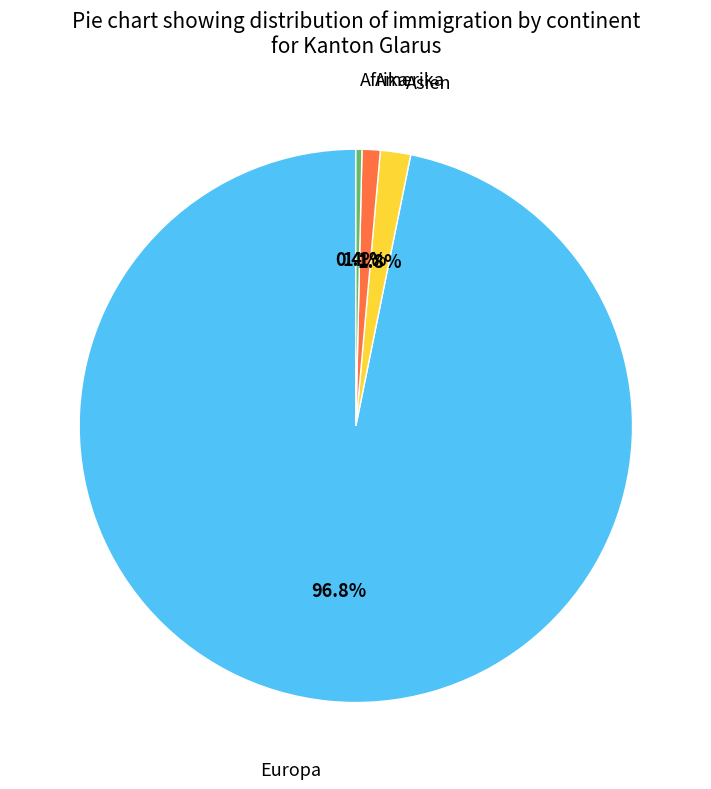

Which has a higher value, Afrika or Asien?

Asien